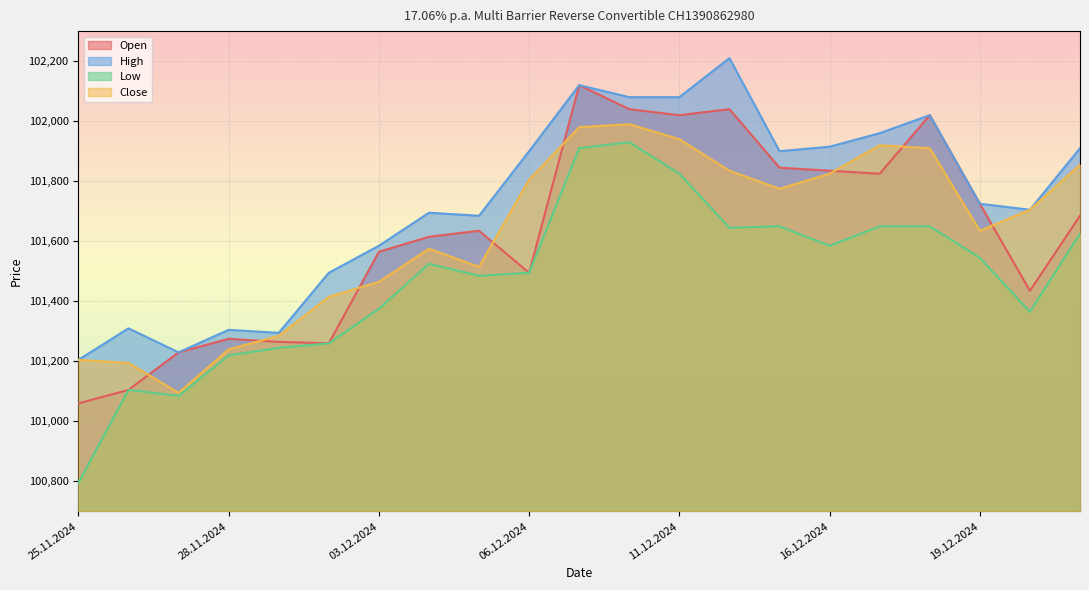

What is the label of the 6th point from the left?

02.12.2024